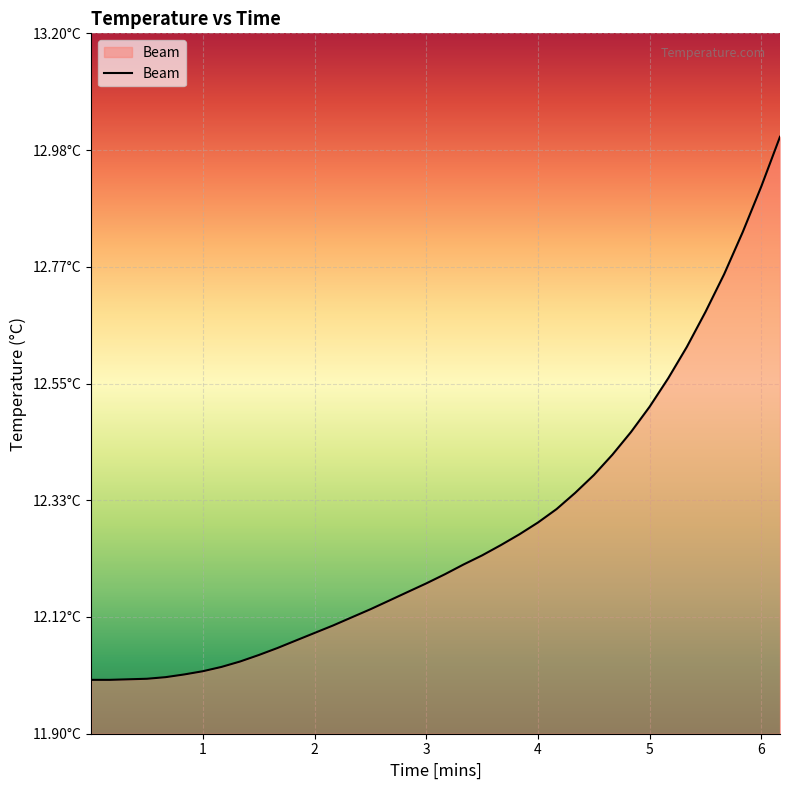

Is this an area chart (filled region under the line)?

Yes